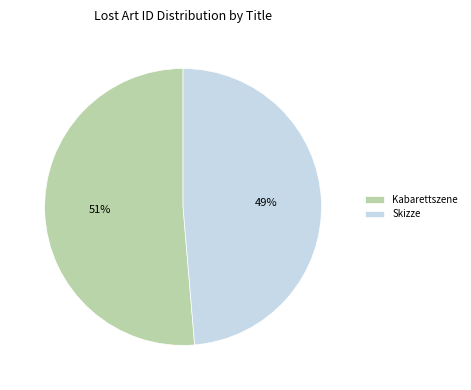

To the nearest percent, what is the average slice percentage?

50%